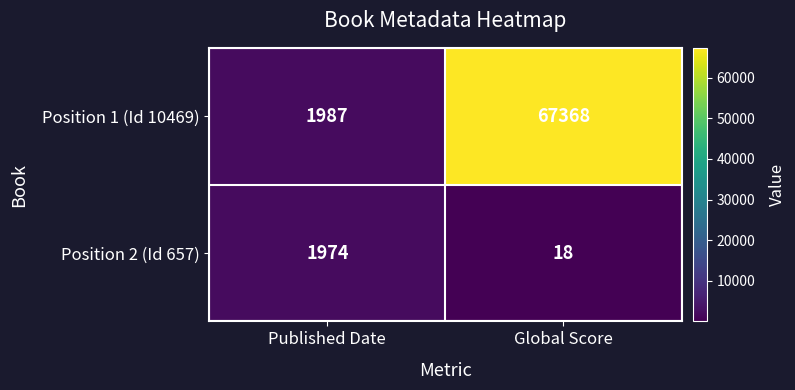

Which series changed the most between Published Date and Global Score?

Position 1 (Id 10469)